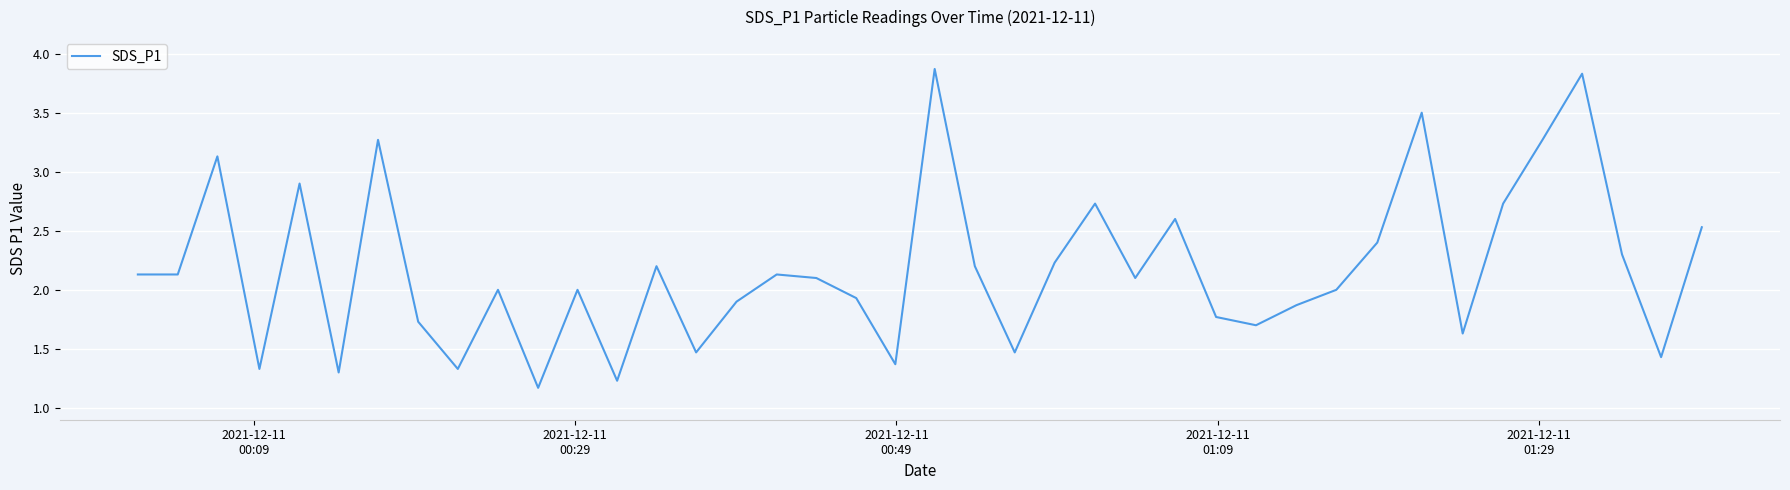

What is the difference between the maximum and minimum values?

2.7